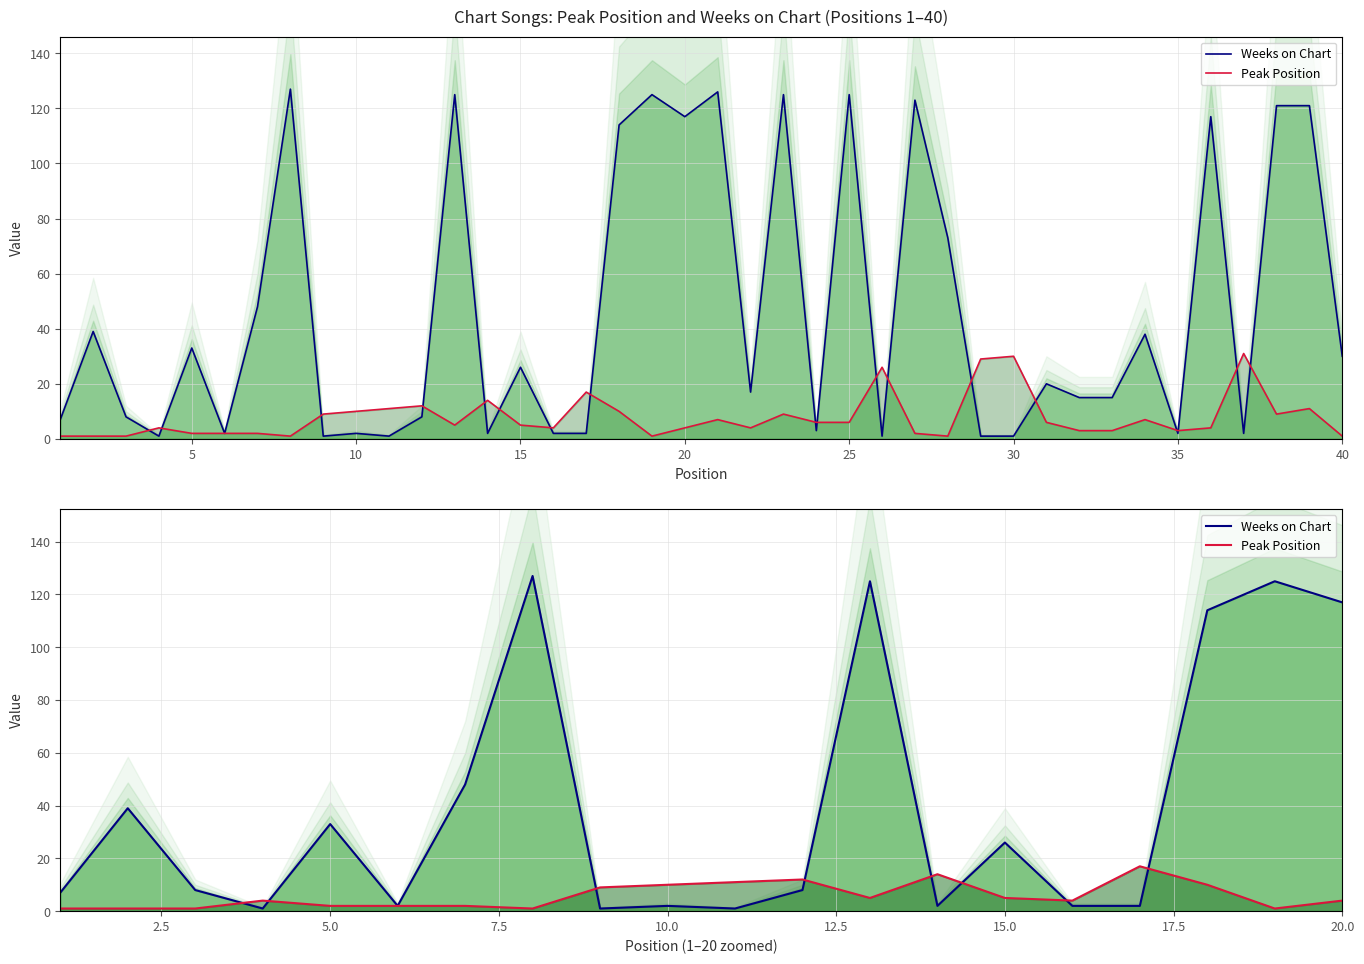

True or false: Weeks on Chart and Peak Position cross at least once.

True